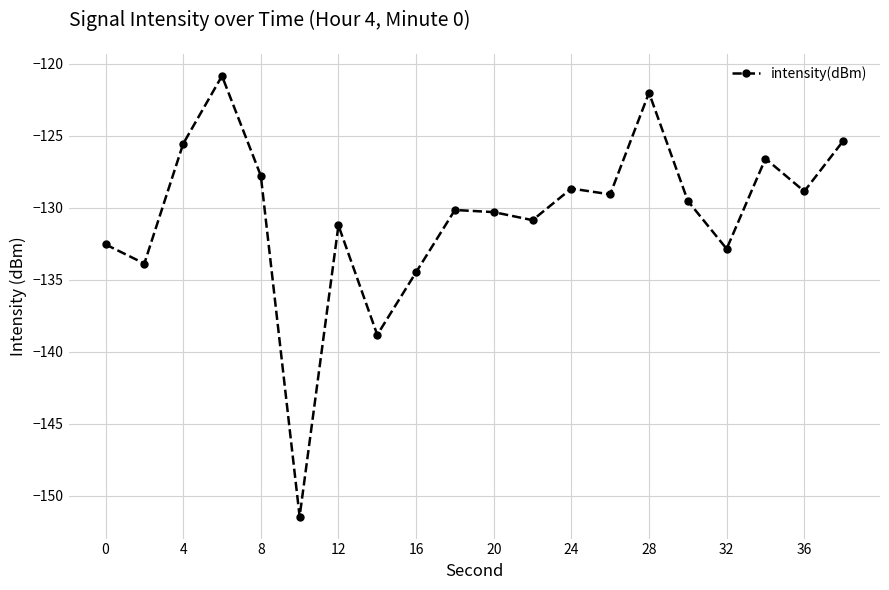

What is the average value?

-130.5